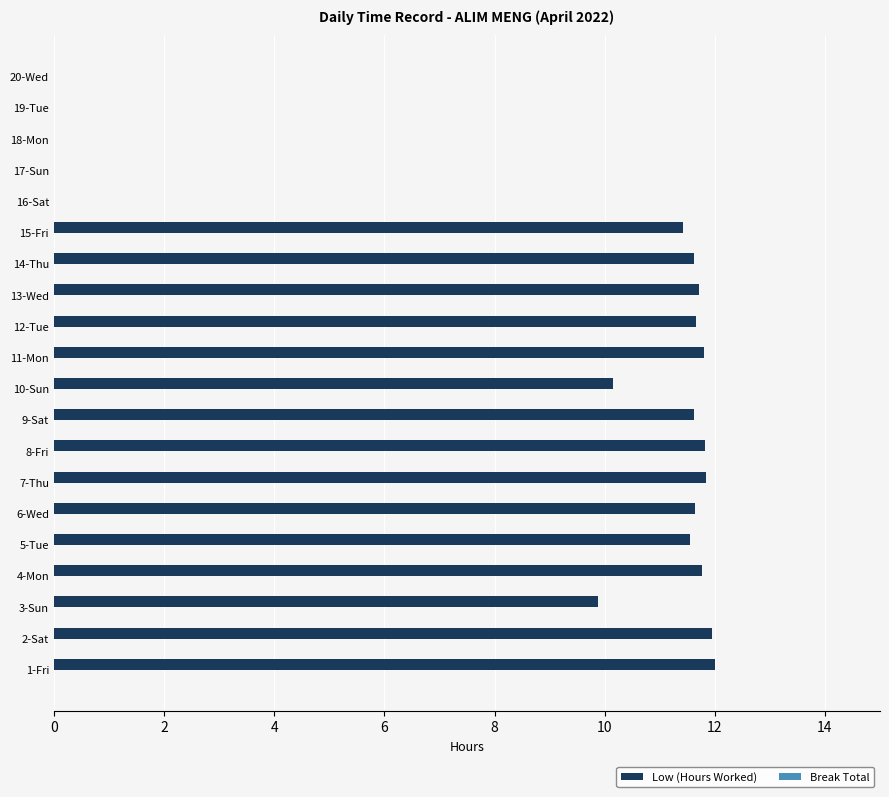

What is the maximum value shown in the chart?

12.0